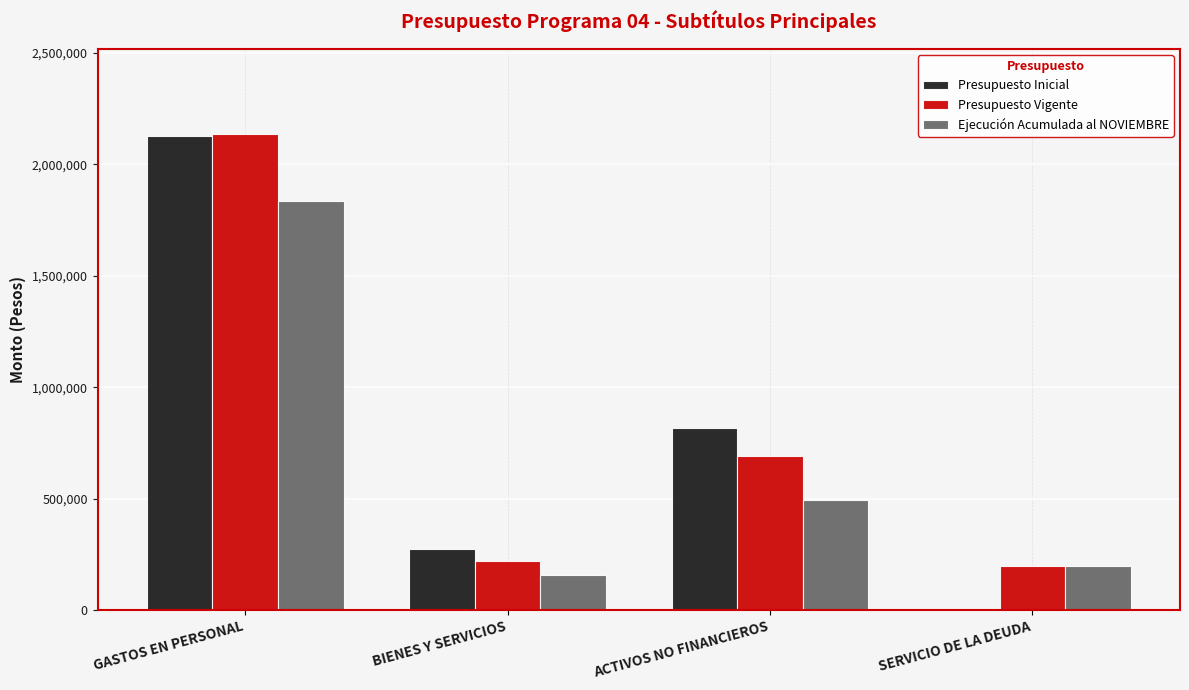

Reading left to right, transcribe all the data shown in this chart.

Presupuesto Inicial: GASTOS EN PERSONAL=2125927	BIENES Y SERVICIOS=273772	ACTIVOS NO FINANCIEROS=818565	SERVICIO DE LA DEUDA=0
Presupuesto Vigente: GASTOS EN PERSONAL=2133501	BIENES Y SERVICIOS=220772	ACTIVOS NO FINANCIEROS=692565	SERVICIO DE LA DEUDA=197417
Ejecución Acumulada al NOVIEMBRE: GASTOS EN PERSONAL=1834412	BIENES Y SERVICIOS=159502	ACTIVOS NO FINANCIEROS=494734	SERVICIO DE LA DEUDA=197417